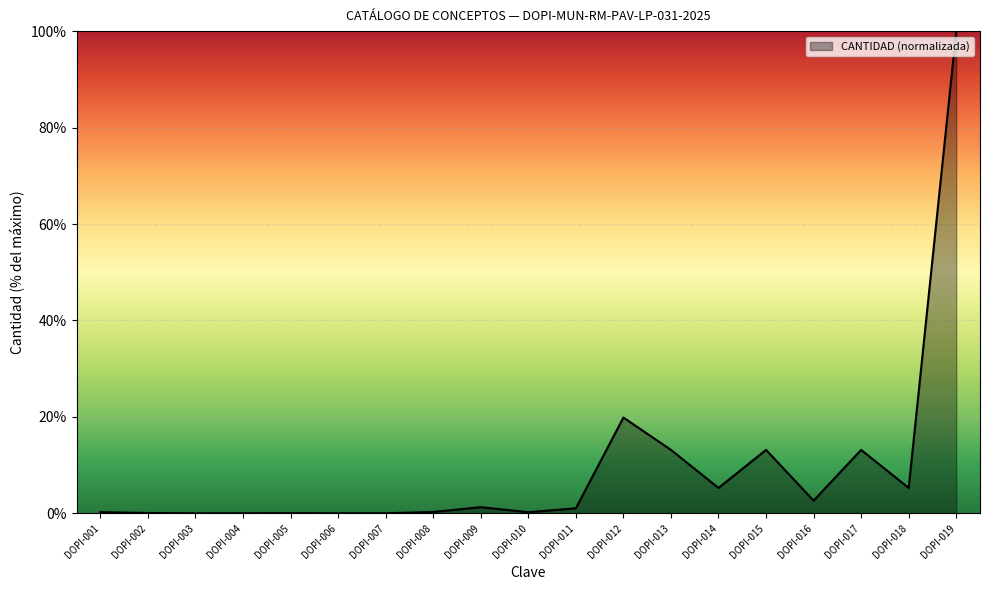

What is the greatest value displayed?

100.0